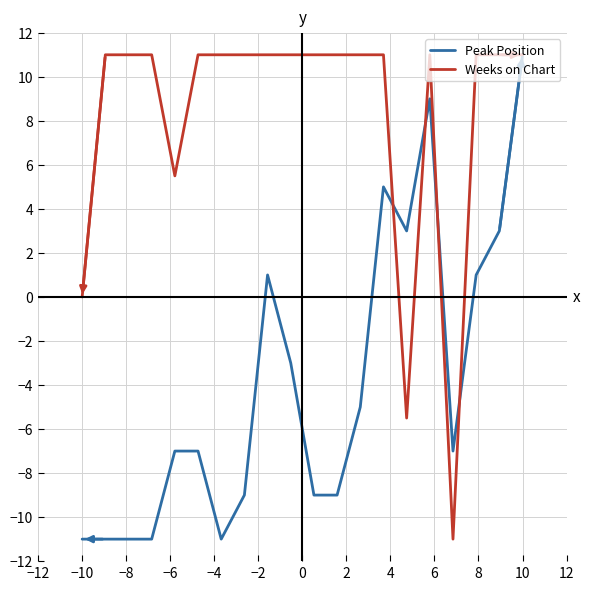

Rank the series by their average value, from highest to lowest.

Weeks on Chart, Peak Position